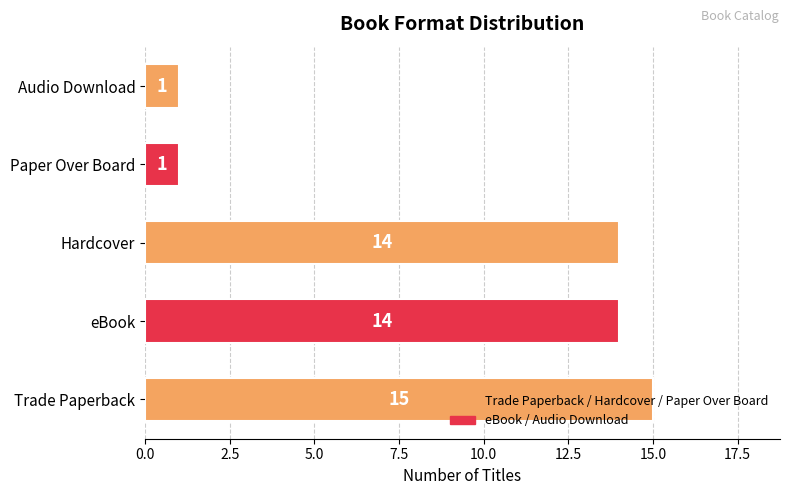

What is the difference between the maximum and minimum values?

14